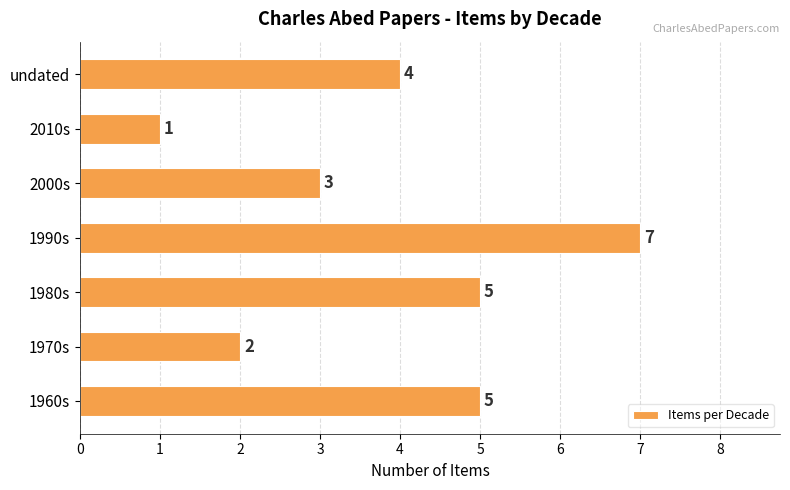

Reading bottom to top, list all the values displayed in this chart.

1960s=5	1970s=2	1980s=5	1990s=7	2000s=3	2010s=1	undated=4